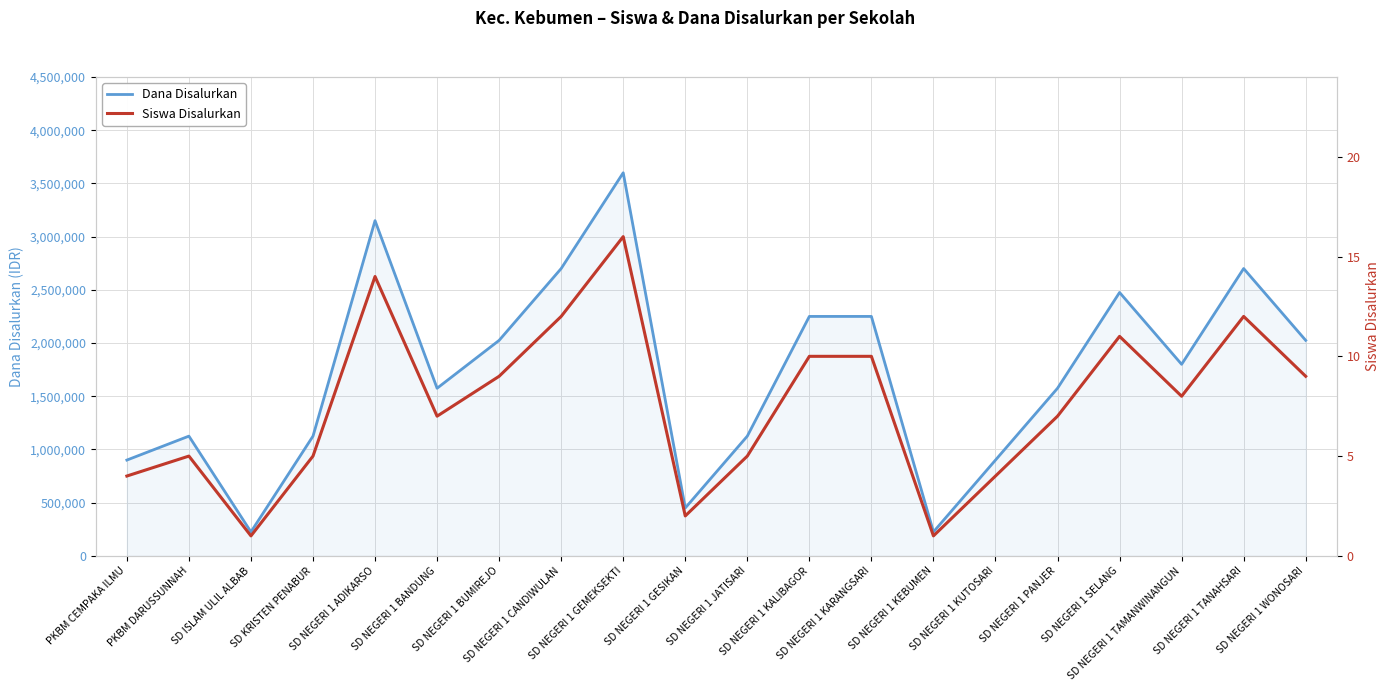

What is the average value of the Dana Disalurkan series?

1710000